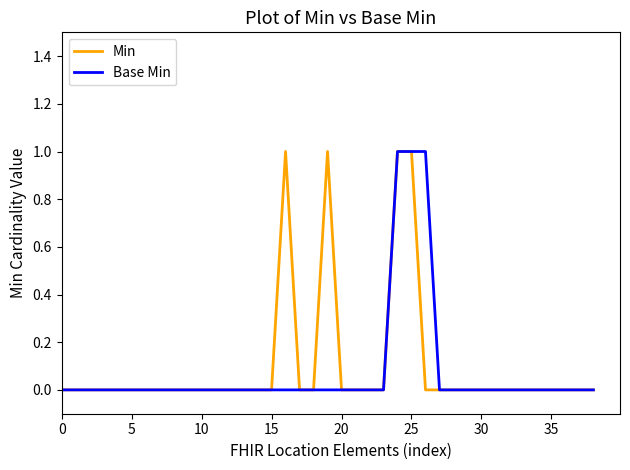

Does the chart have visible grid lines?

No